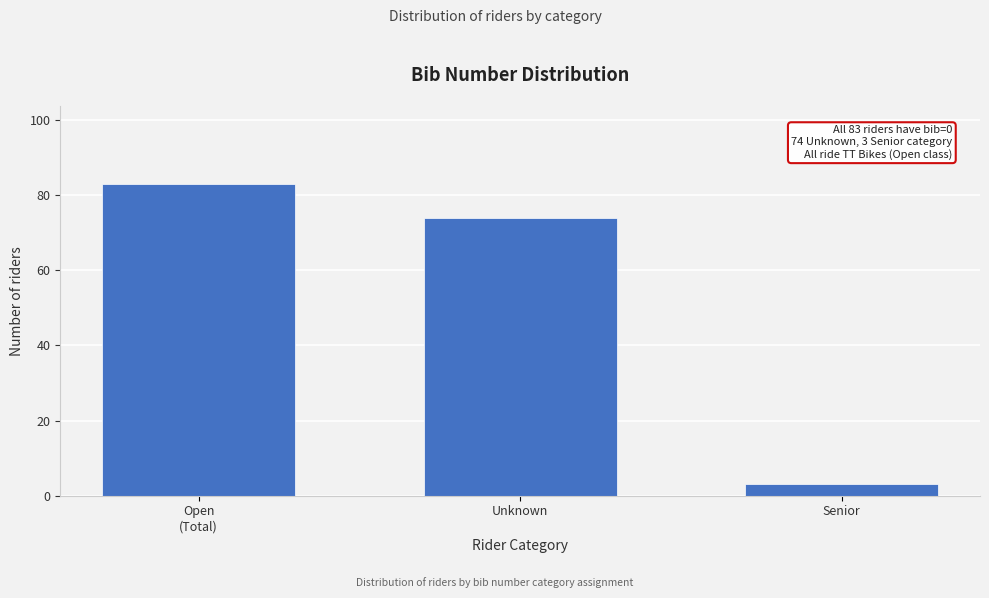

Reading left to right, extract all data points from this chart.

83	74	3